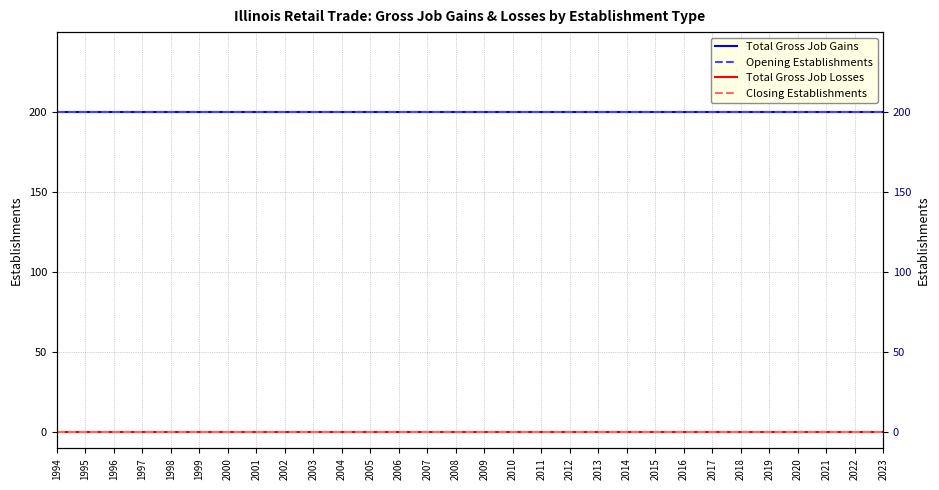

True or false: Closing Establishments and Opening Establishments intersect in this chart.

False